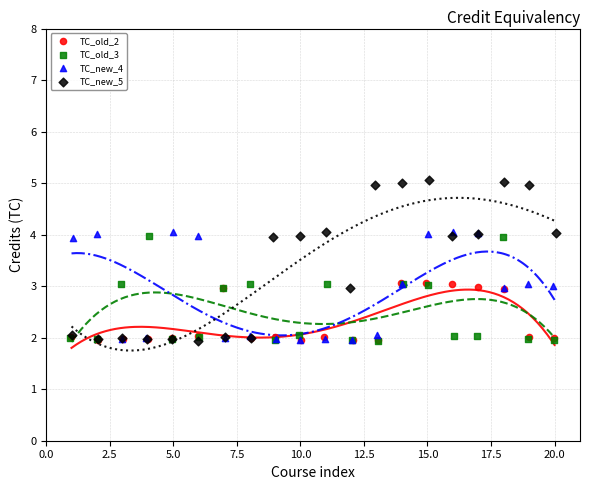

Which series has the widest spread of Y values?

TC_new_5